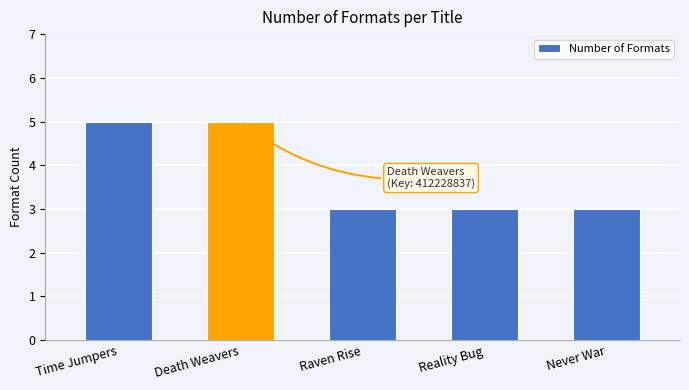

What is the minimum value shown in the chart?

3